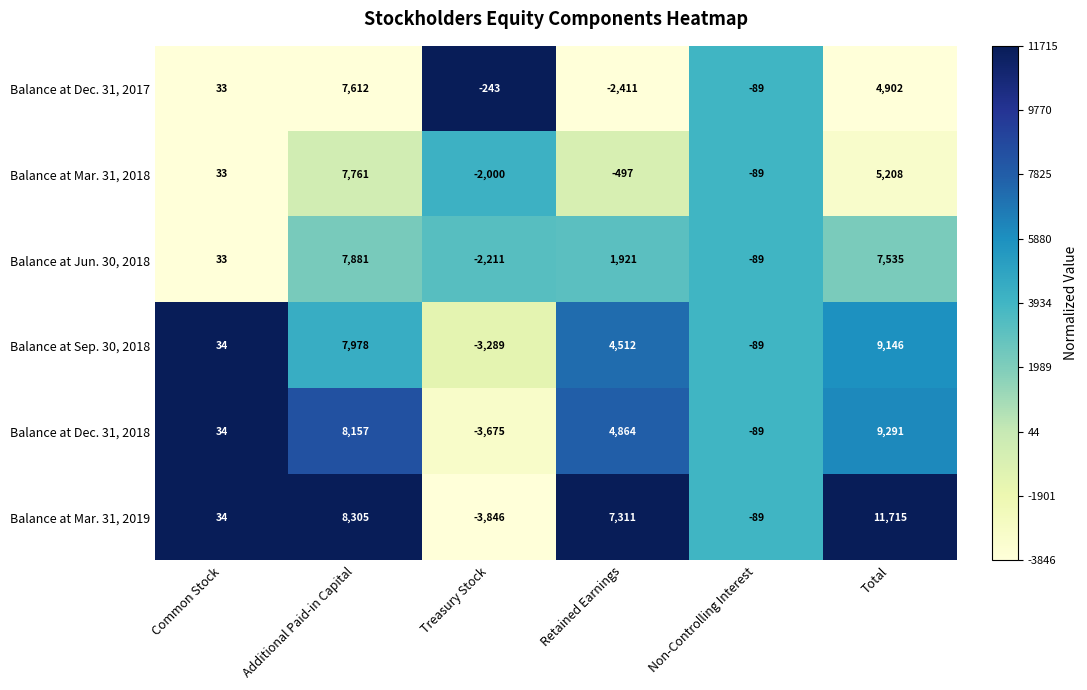

True or false: Balance at Dec. 31, 2018 has a value of 3349 at Total.

False